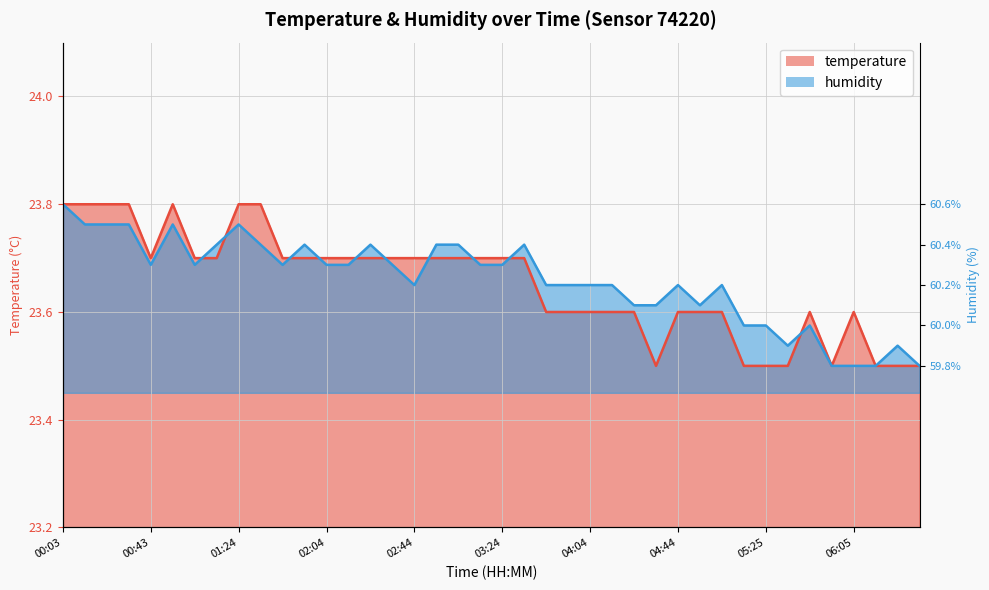

At which category is the sum across all series the highest?

00:03